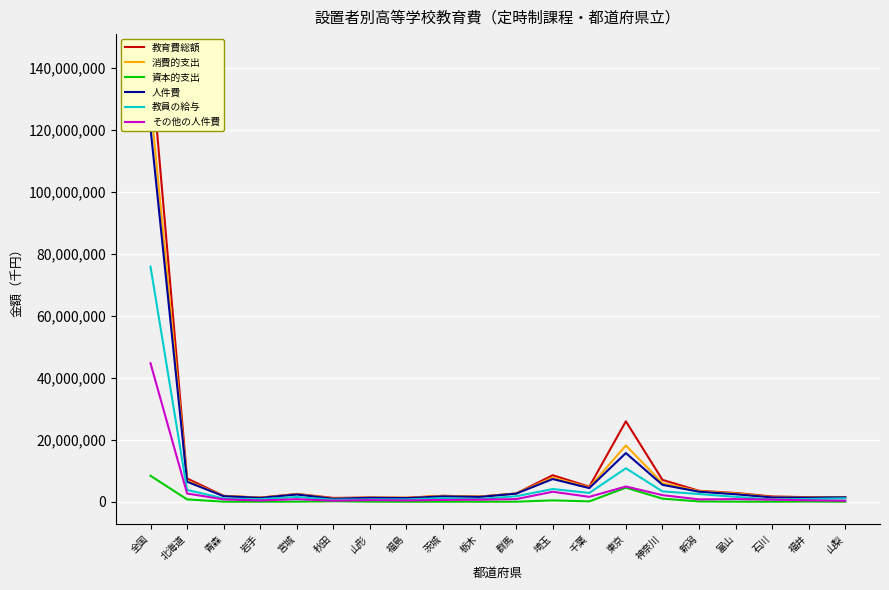

True or false: 消費的支出 has a value of 2239933 at 福井.

False